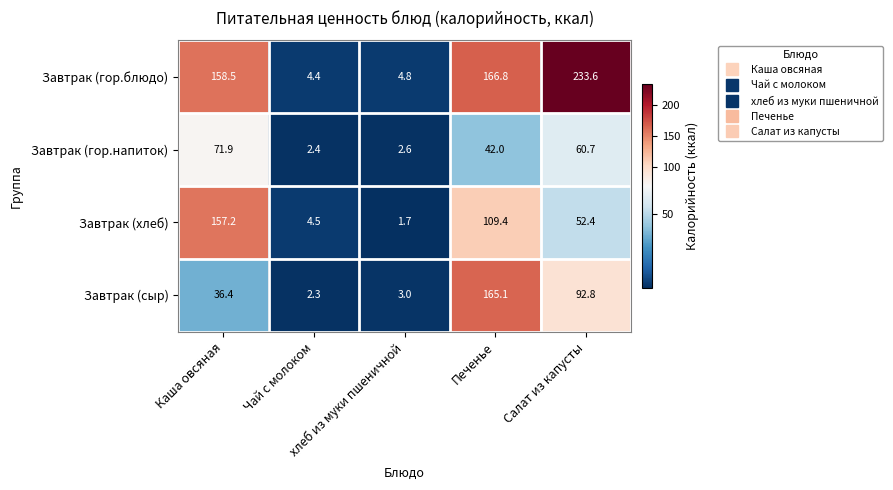

Which series has the widest spread of values?

Завтрак (гор.блюдо)